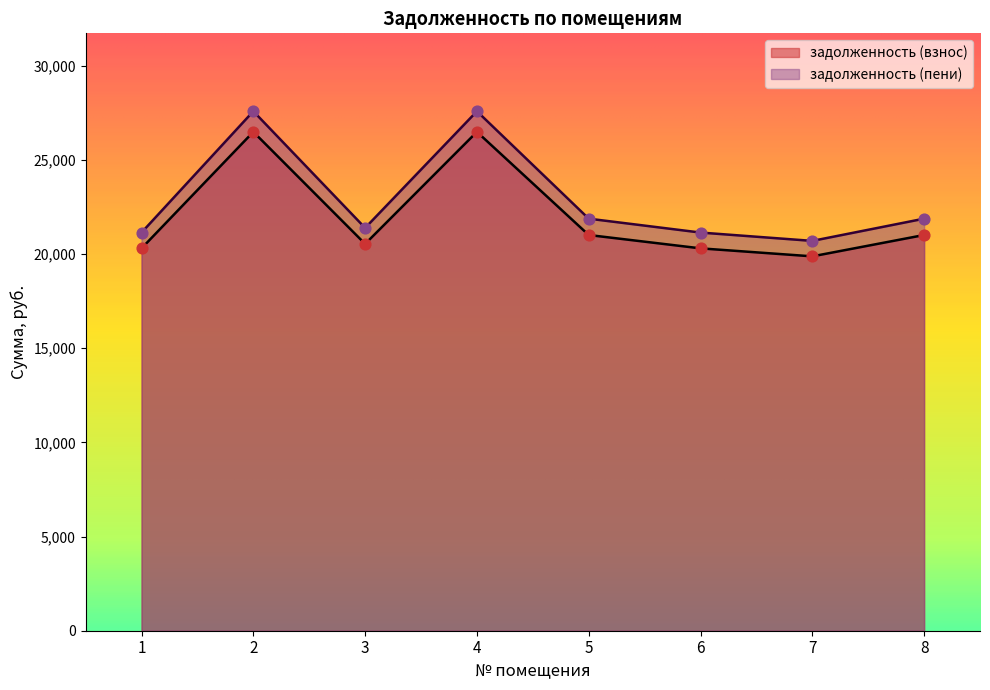

Which series contains the lowest Y value?

задолженность (взнос)